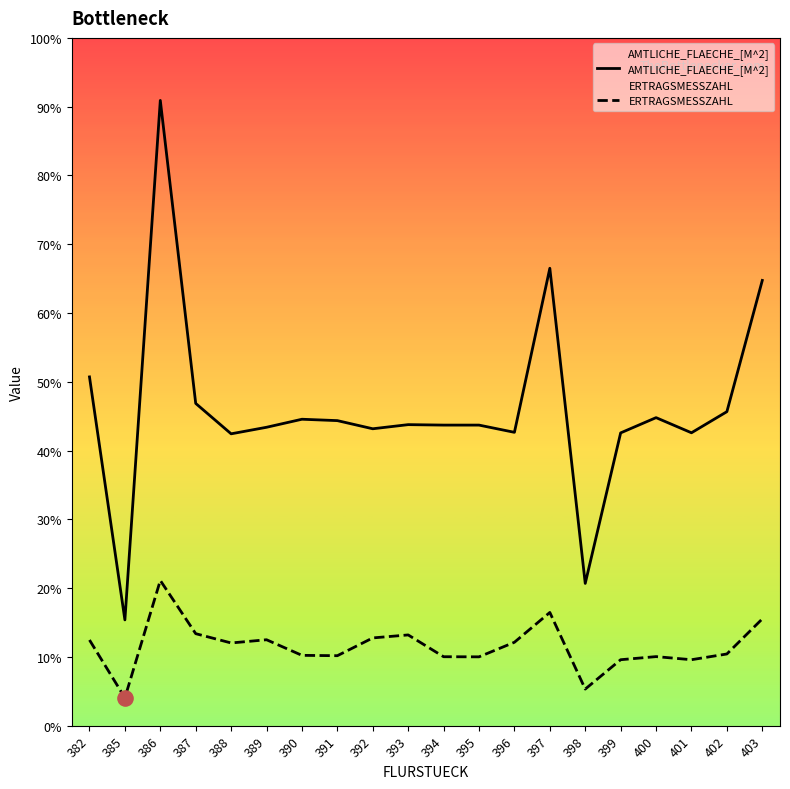

Which series has the largest Y range (max minus min)?

AMTLICHE_FLAECHE_[M^2]